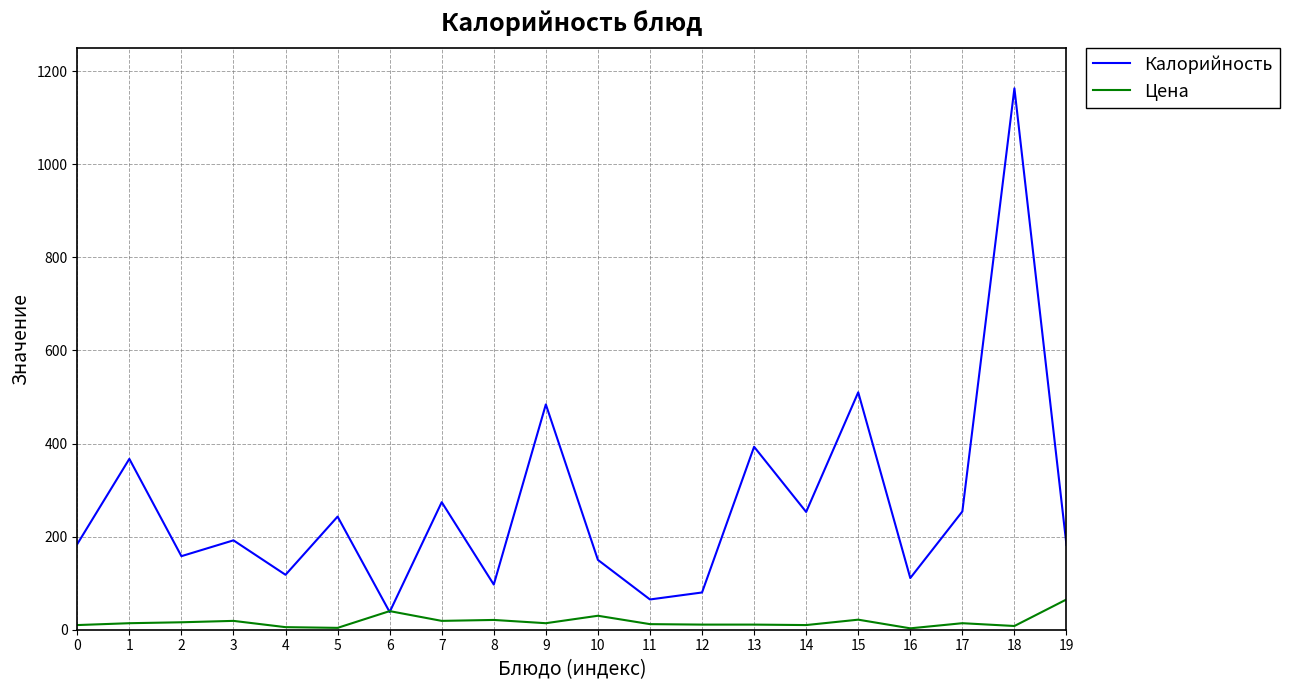

Which series changed the most between 10 and 17?

Калорийность